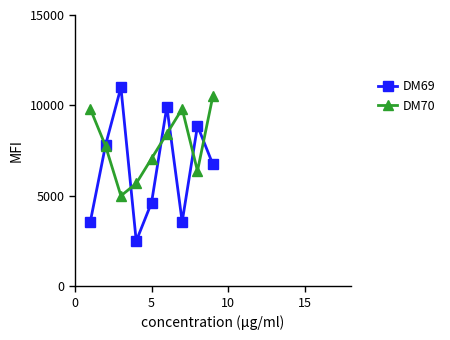

List the series in order of their overall mean, highest first.

DM70, DM69